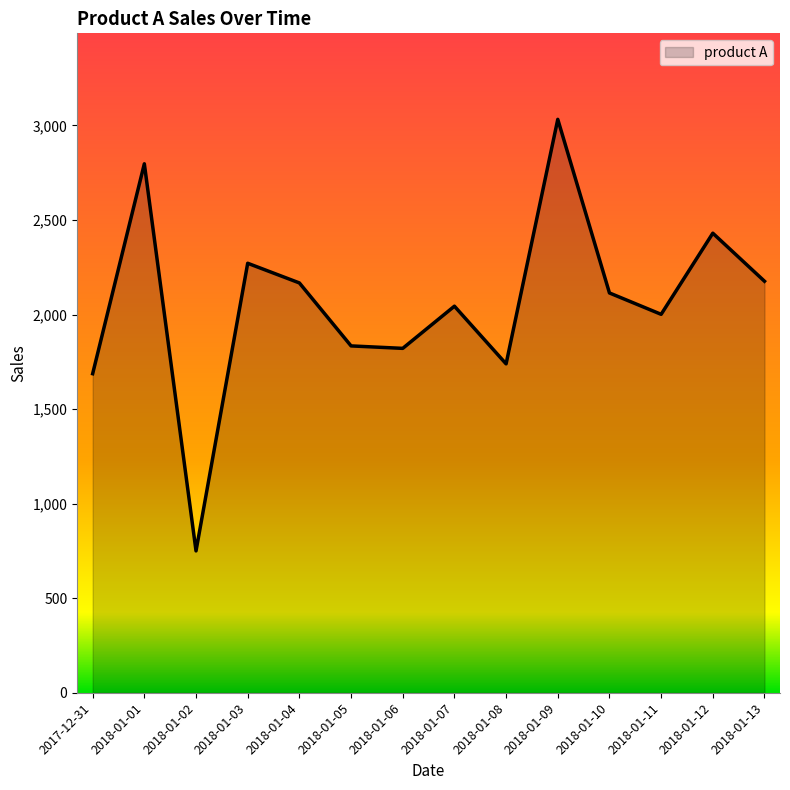

Between 2018-01-11 and 2018-01-09, which is larger?

2018-01-09